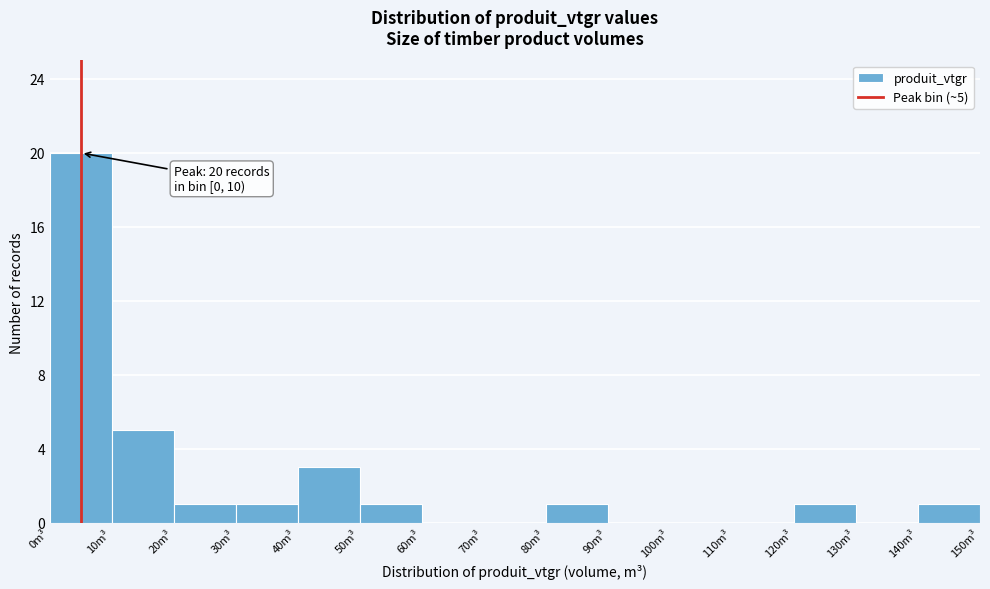

Over which range of the x-axis is the bar tallest?

0 to 10